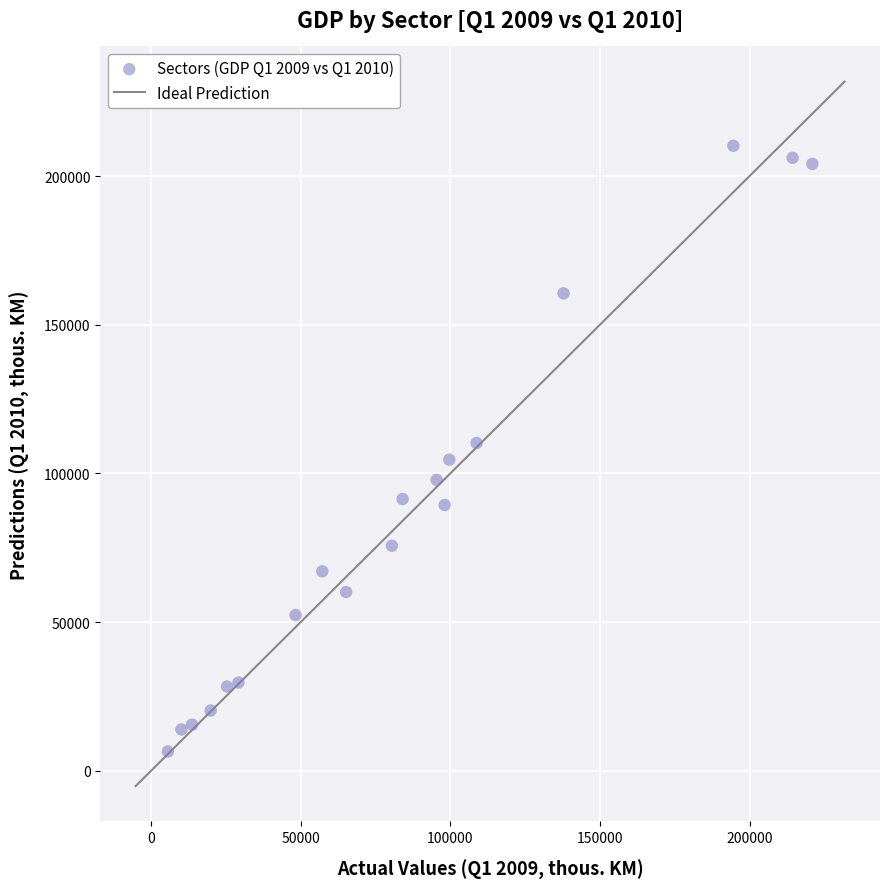

What is the range of Y values (max minus min)?

203735.8